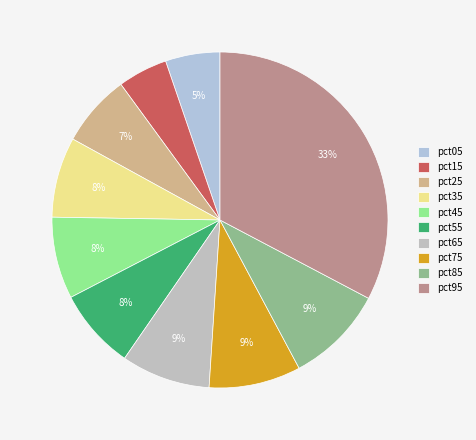

Does pct05 account for over 50% of the chart?

No